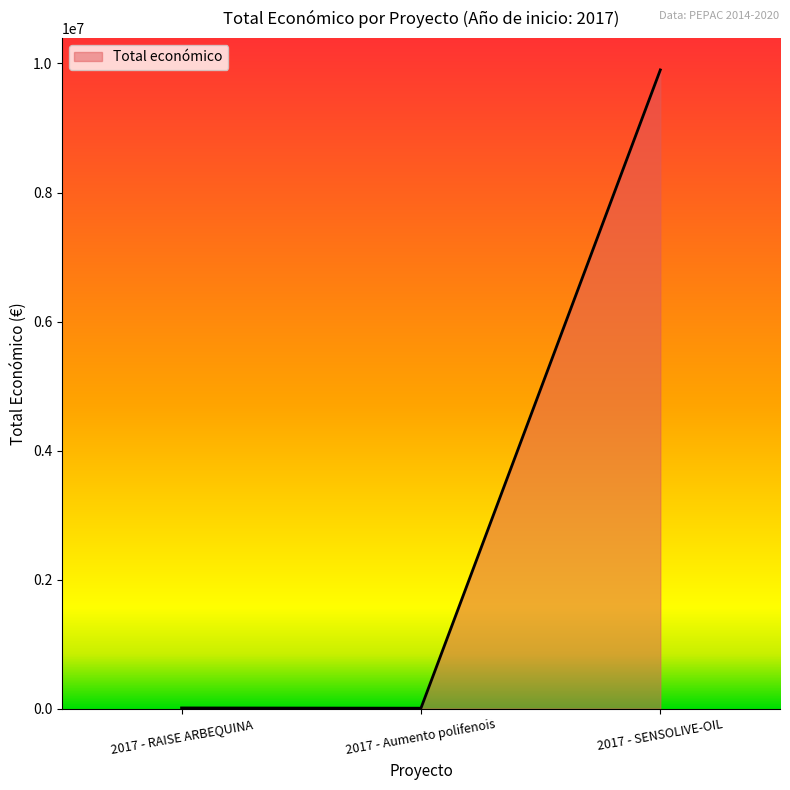

At which category does the chart reach its peak across all series?

2017 - SENSOLIVE-OIL